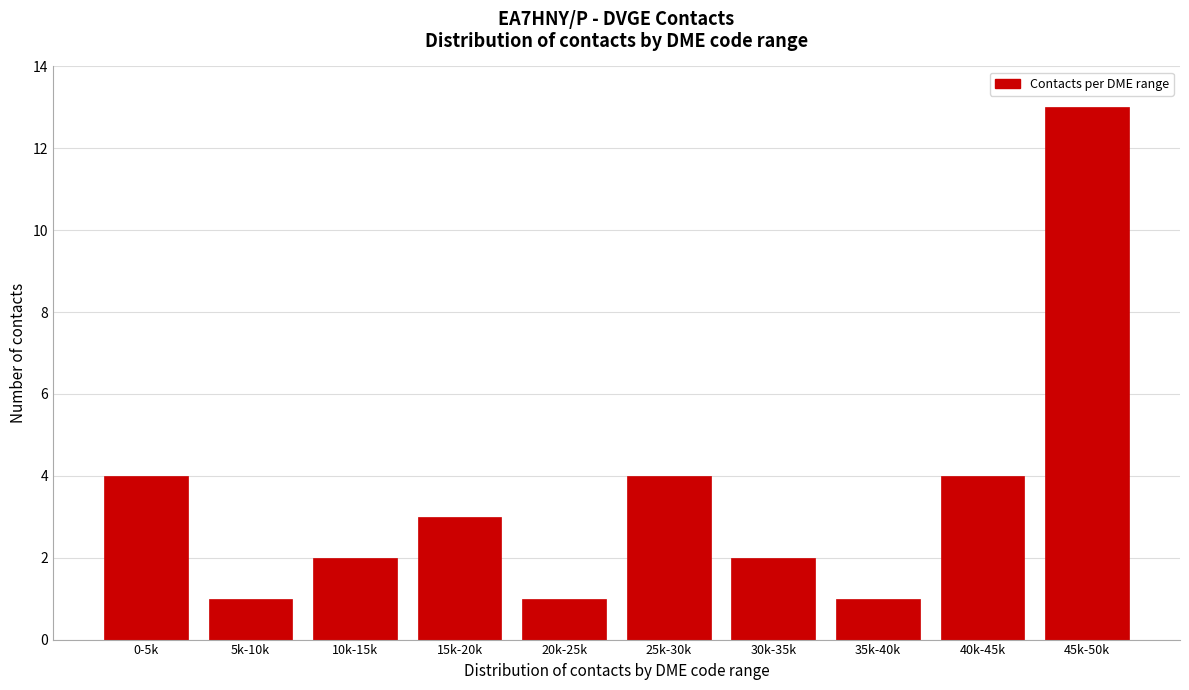

Reading right to left, list all the values displayed in this chart.

13	4	1	2	4	1	3	2	1	4